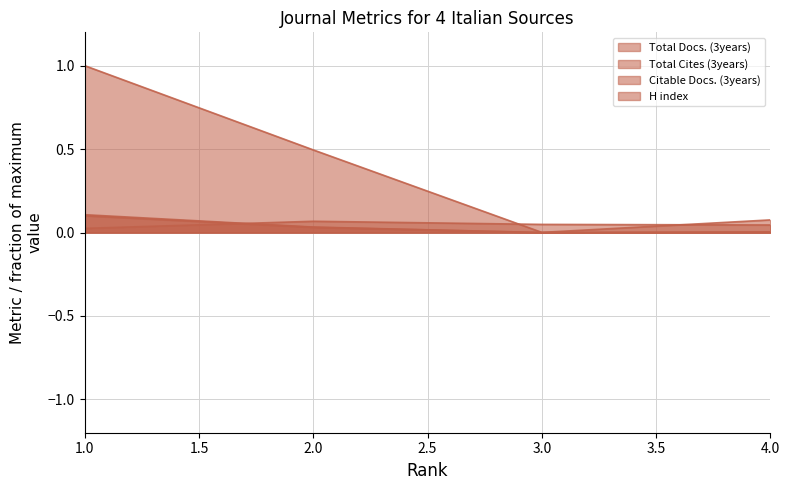

How many lines are shown in the chart?

4